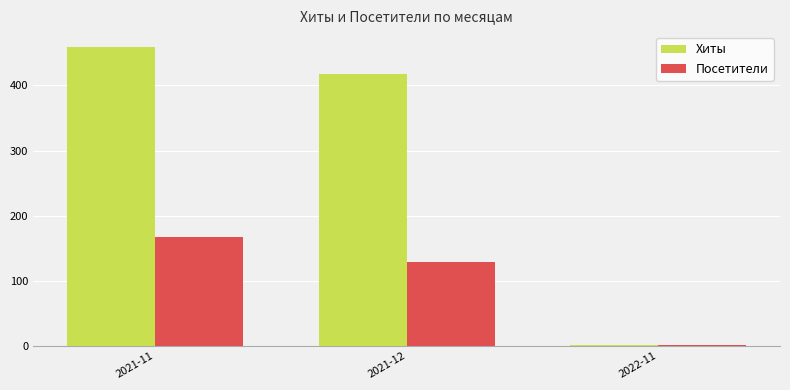

Which series changed the most between 2021-11 and 2021-12?

Хиты